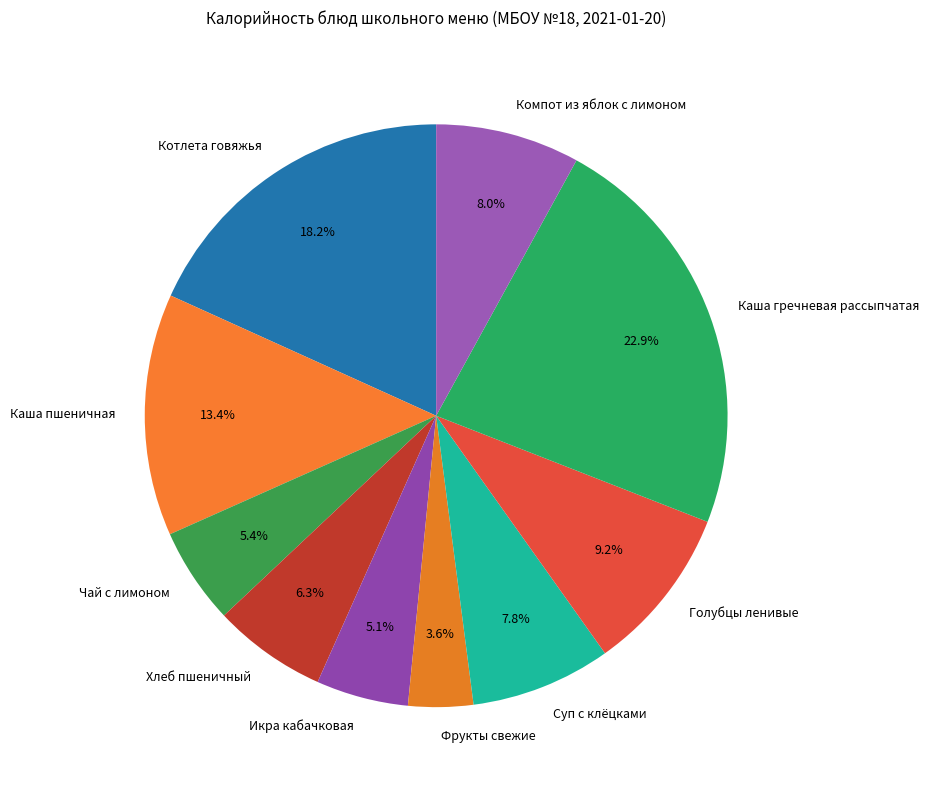

What is the smallest slice in the pie chart?

Фрукты свежие